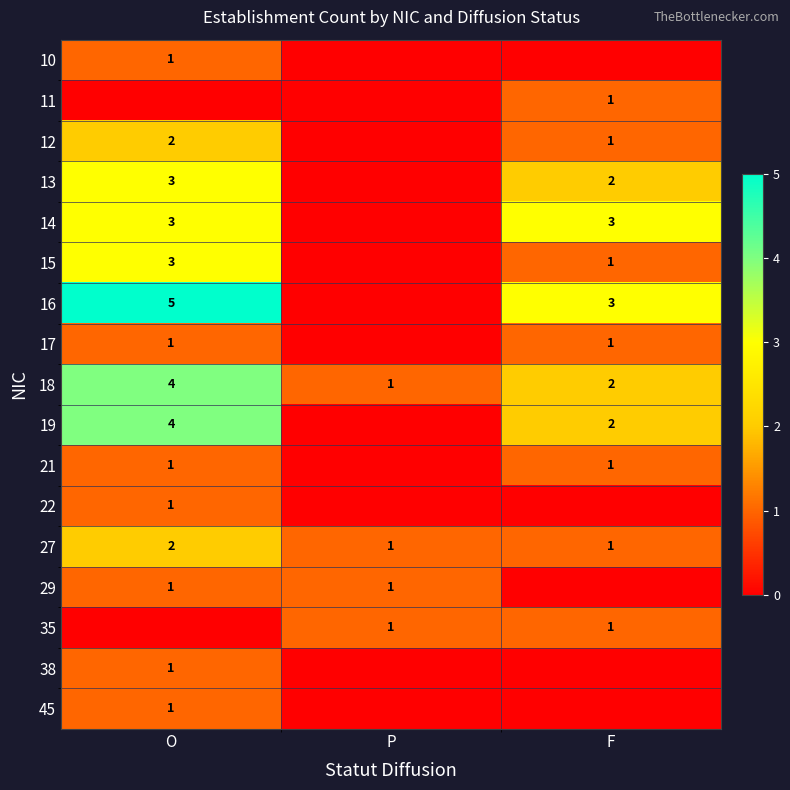

How many 27 values are between 1 and 2?

3